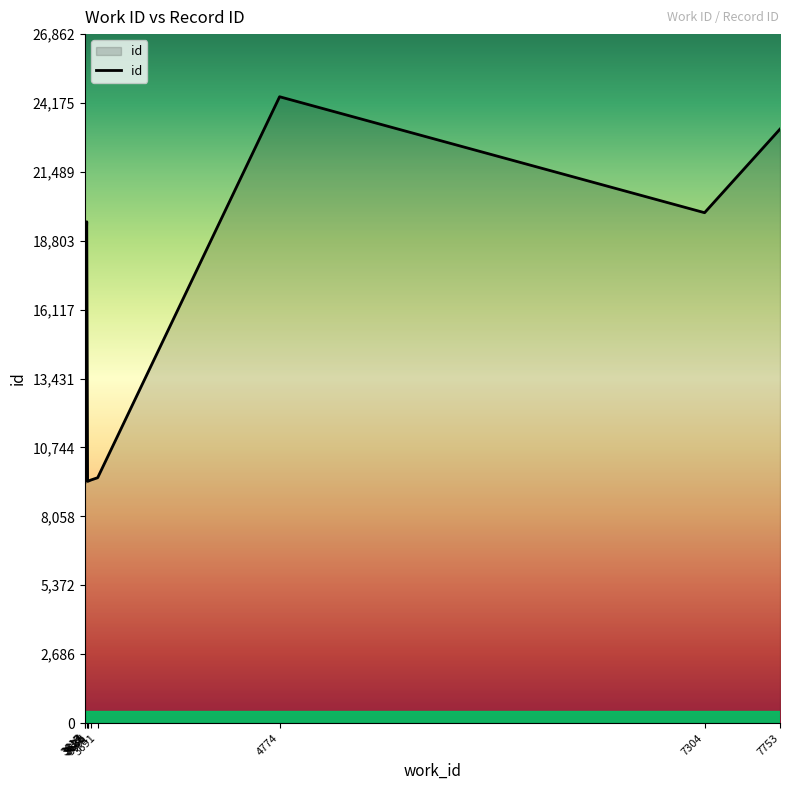

How many values are below 17640?

5